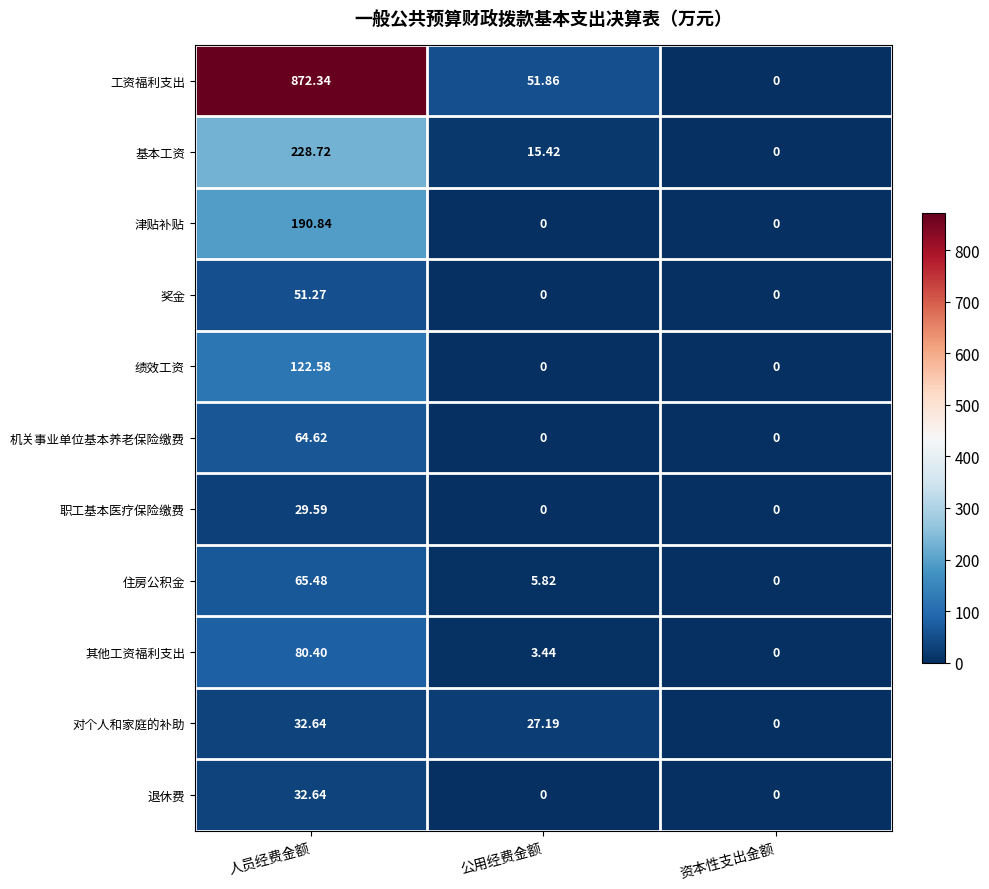

Between 人员经费金额 and 资本性支出金额, which series saw the biggest shift?

工资福利支出